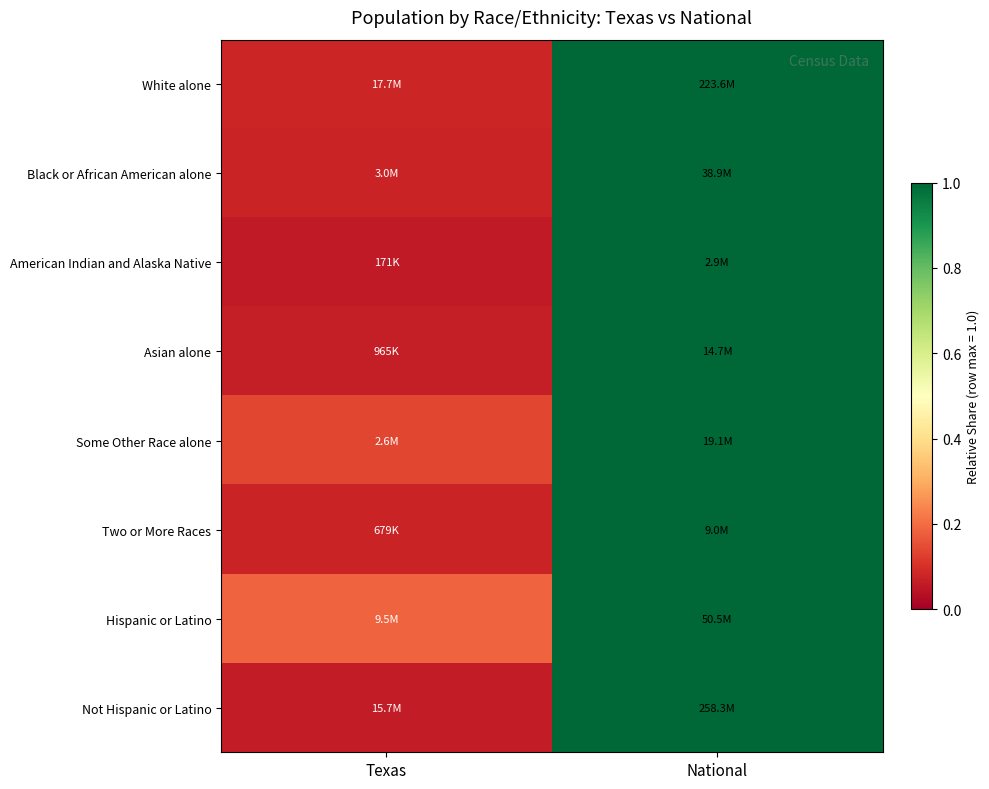

What is the minimum value shown in the chart?

0.1